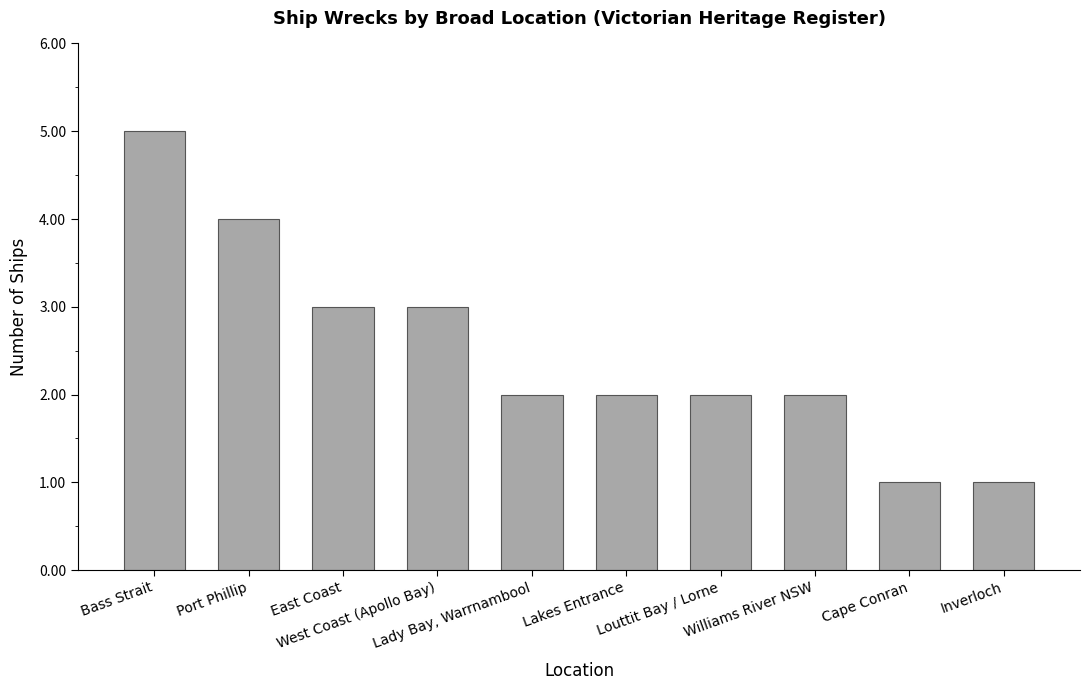

How many distinct data groups are displayed?

1